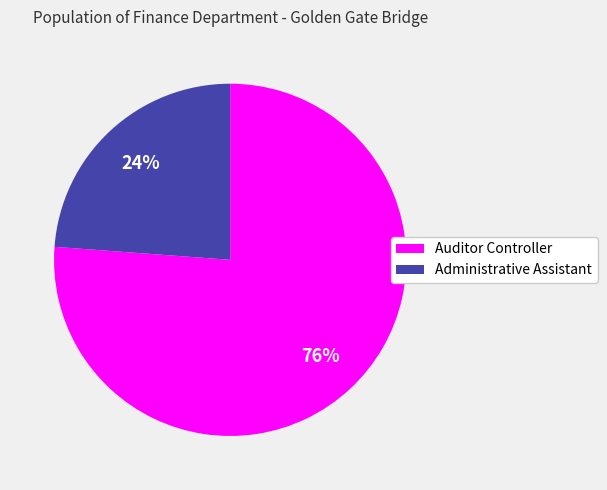

Is the sum of Administrative Assistant and Auditor Controller greater than half?

Yes